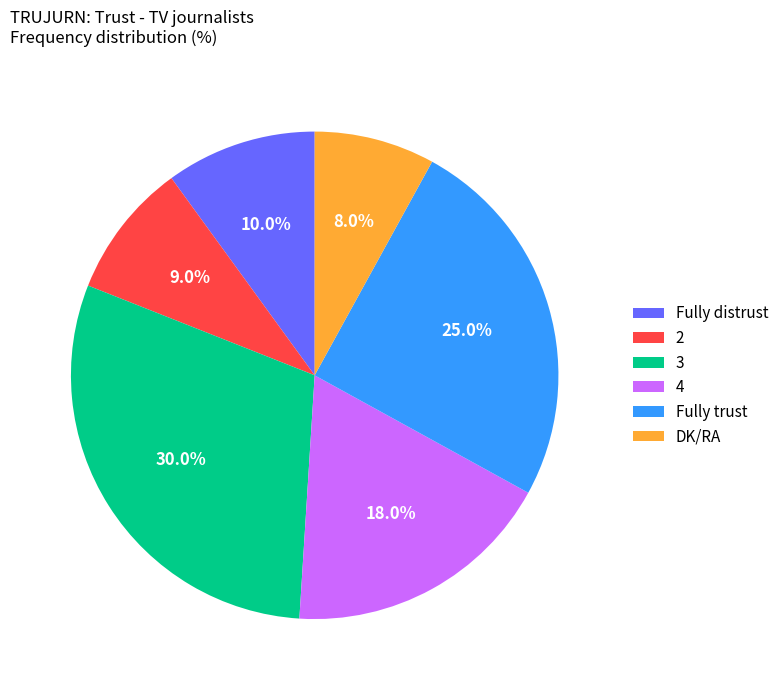

Is there any slice that represents more than half of the pie?

No